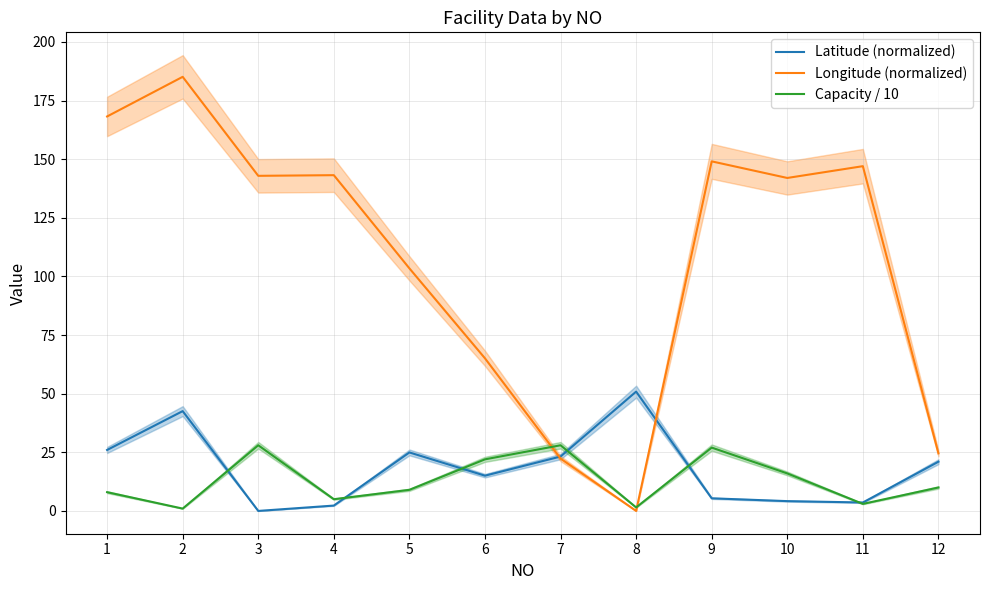

Rank the categories by Capacity / 10 value from lowest to highest.

2, 8, 11, 4, 1, 5, 12, 10, 6, 9, 3, 7